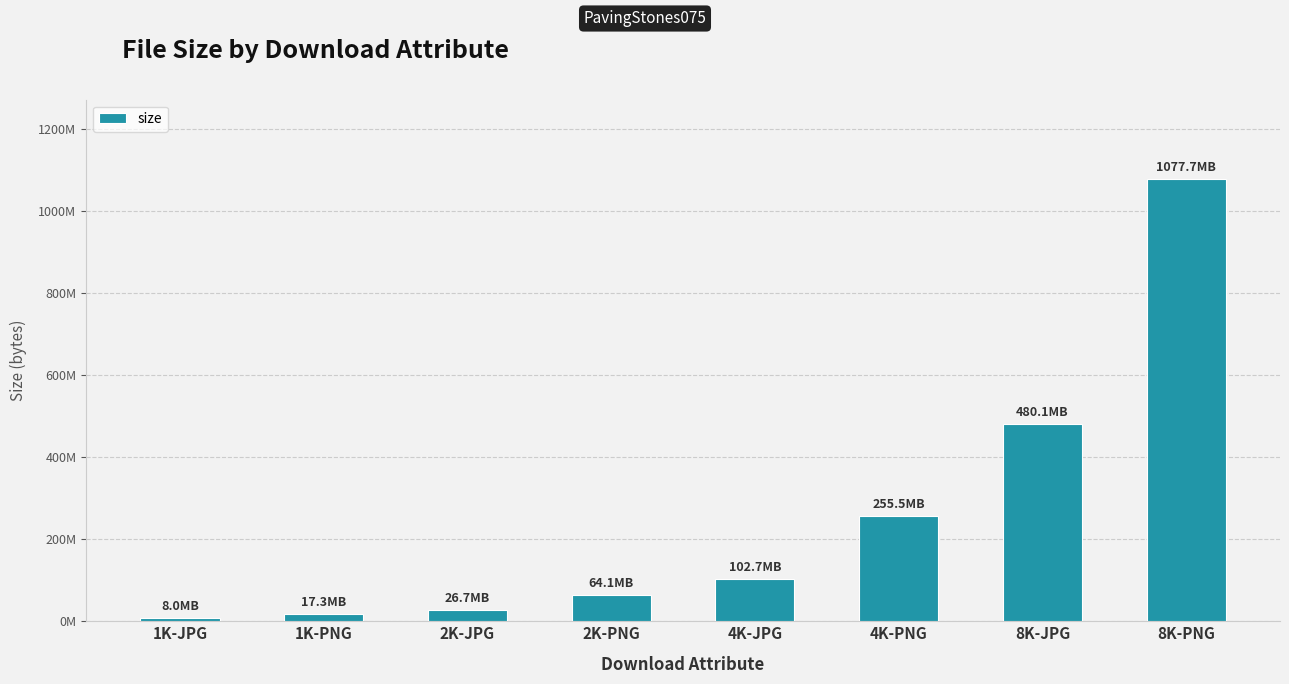

Between 2K-PNG and 2K-JPG, which is larger?

2K-PNG